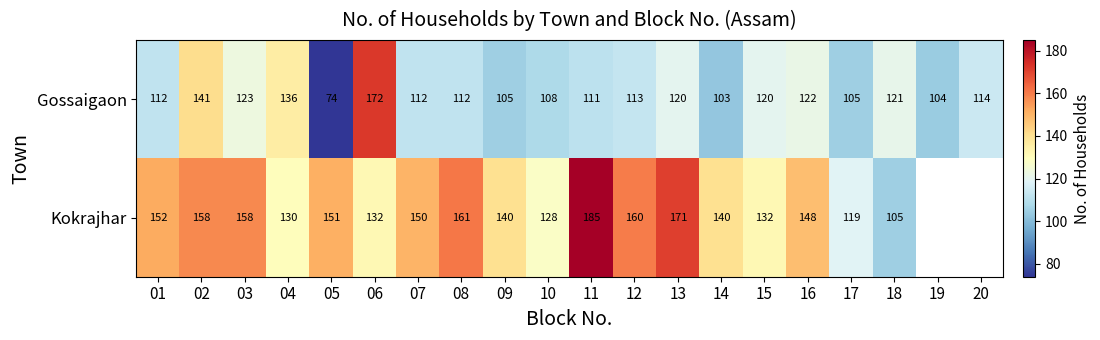

What is the average value of the Gossaigaon series?

116